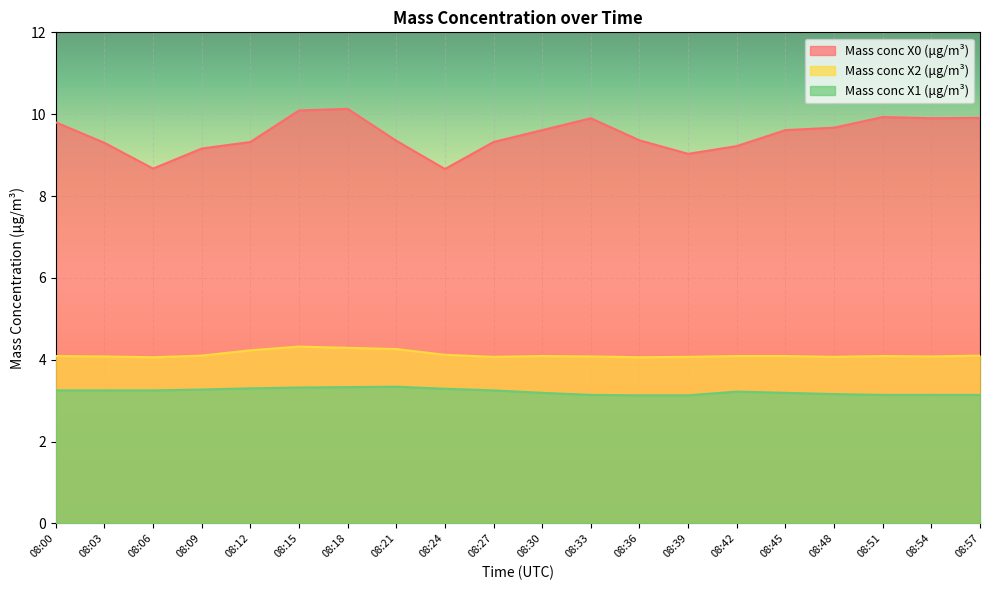

Reading right to left, list all the values displayed in this chart.

Mass conc X0 (μg/m³): 08:57=9.9	08:54=9.9	08:51=9.9	08:48=9.7	08:45=9.6	08:42=9.2	08:39=9.0	08:36=9.4	08:33=9.9	08:30=9.6	08:27=9.3	08:24=8.7	08:21=9.3	08:18=10.1	08:15=10.1	08:12=9.3	08:09=9.2	08:06=8.7	08:03=9.3	08:00=9.8
Mass conc X2 (μg/m³): 08:57=4.1	08:54=4.1	08:51=4.1	08:48=4.1	08:45=4.1	08:42=4.1	08:39=4.1	08:36=4.1	08:33=4.1	08:30=4.1	08:27=4.1	08:24=4.1	08:21=4.3	08:18=4.3	08:15=4.3	08:12=4.2	08:09=4.1	08:06=4.1	08:03=4.1	08:00=4.1
Mass conc X1 (μg/m³): 08:57=3.1	08:54=3.1	08:51=3.1	08:48=3.2	08:45=3.2	08:42=3.2	08:39=3.1	08:36=3.1	08:33=3.1	08:30=3.2	08:27=3.2	08:24=3.3	08:21=3.3	08:18=3.3	08:15=3.3	08:12=3.3	08:09=3.3	08:06=3.2	08:03=3.2	08:00=3.2